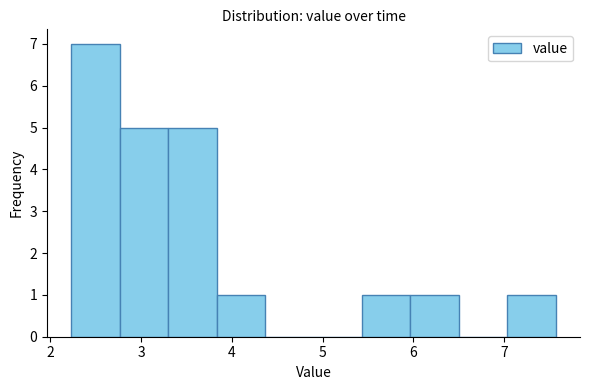

Reading left to right, list every bar in this chart as the range it spans on the x-axis followed by its height. Neither the bar edges nor the heights are printed on the chart, so give them approximately, as read against the axes.

2.2 to 2.8: 7
2.8 to 3.3: 5
3.3 to 3.8: 5
3.8 to 4.4: 1
4.4 to 4.9: 0
4.9 to 5.4: 0
5.4 to 6.0: 1
6.0 to 6.5: 1
6.5 to 7.0: 0
7.0 to 7.6: 1